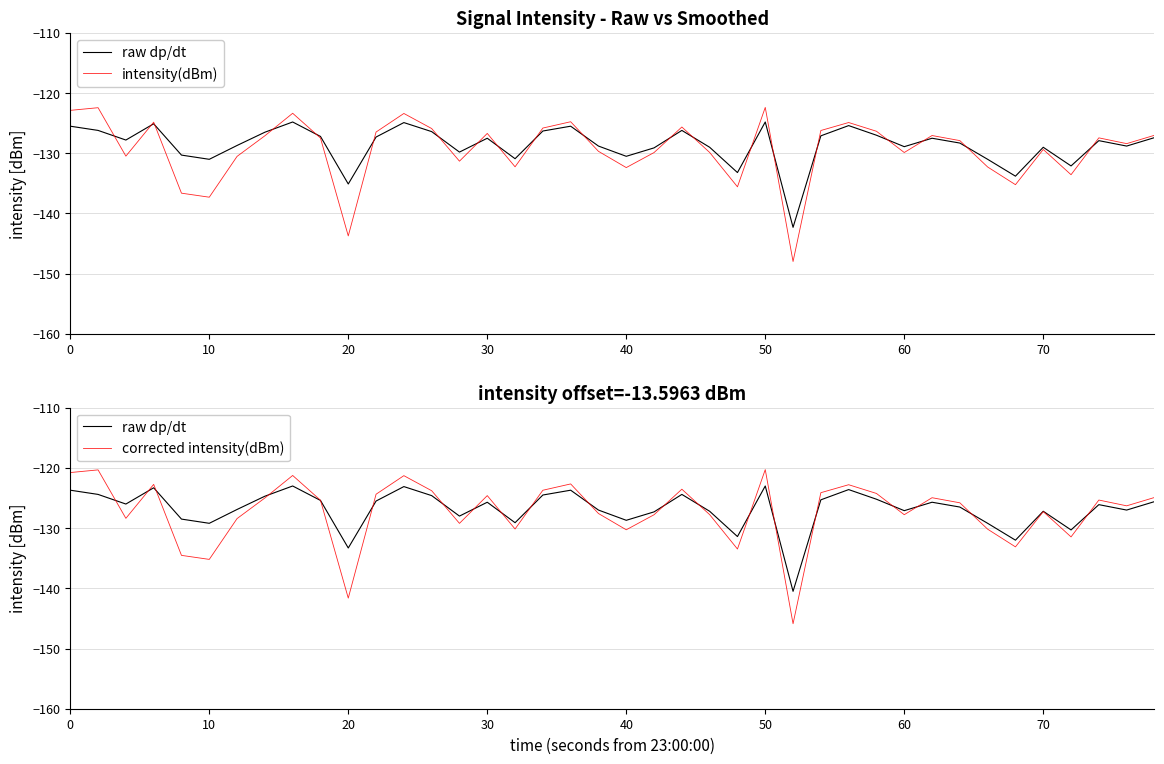

Rank the series by their maximum value, from highest to lowest.

corrected intensity(dBm), intensity(dBm), raw dp/dt